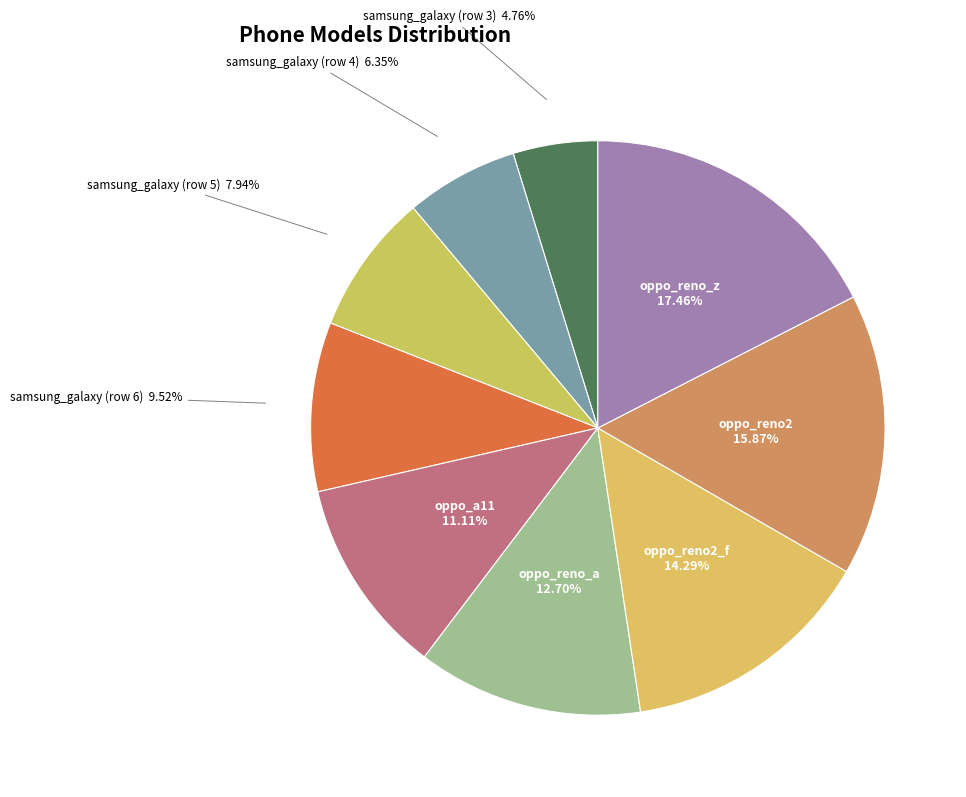

How much of the chart is everything except samsung_galaxy (row 3)?

95.2%